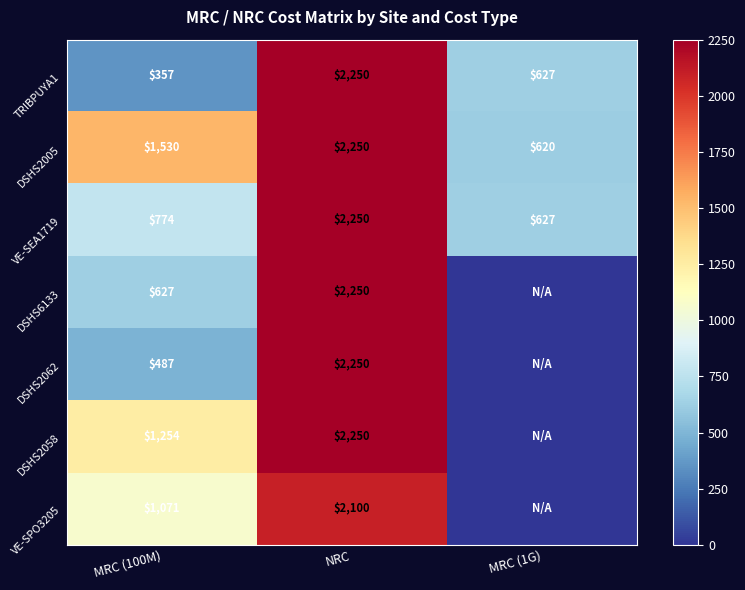

Which has a higher value, NRC or MRC (100M)?

NRC